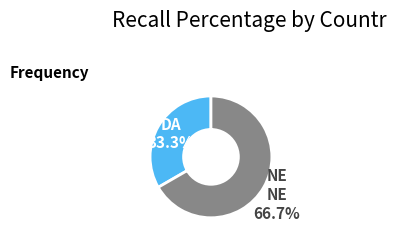

To the nearest percent, what portion does NE represent?

67%